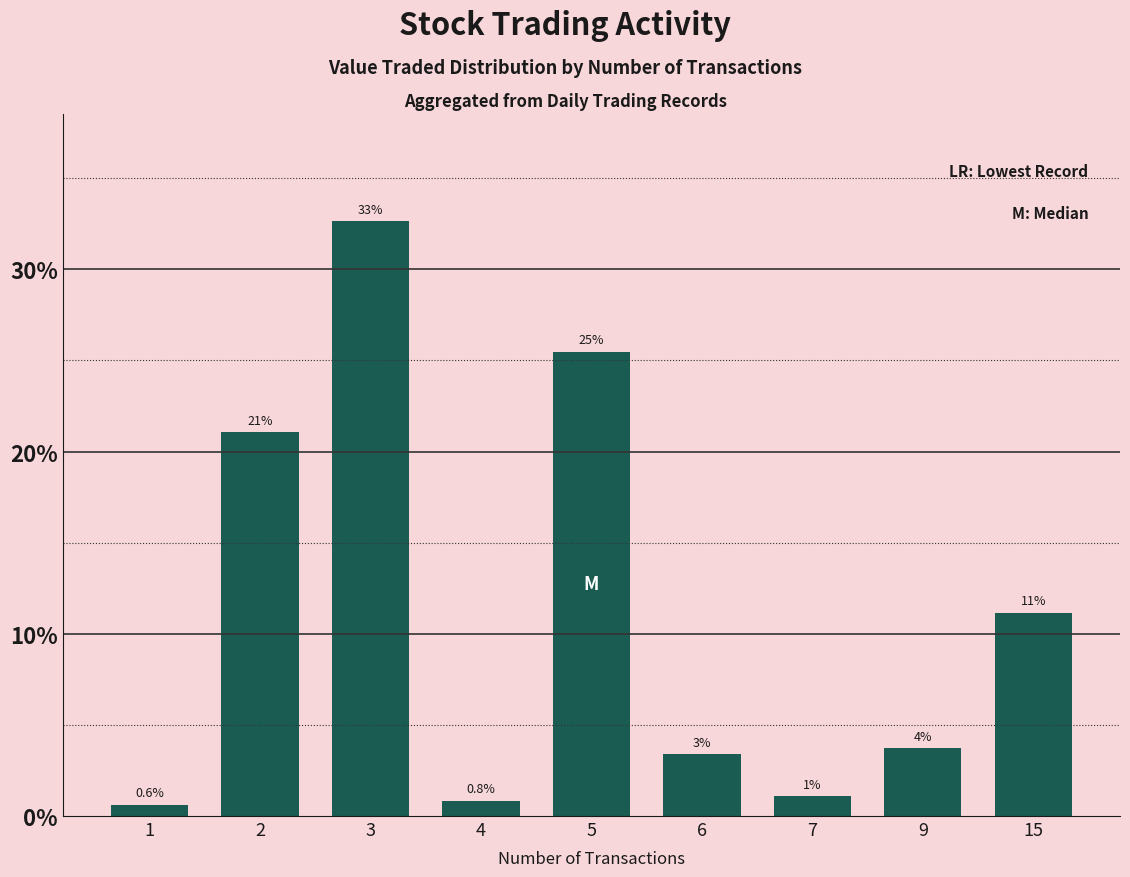

Reading left to right, what are all the values shown in this chart?

0.6	21.1	32.6	0.8	25.5	3.4	1.1	3.7	11.2